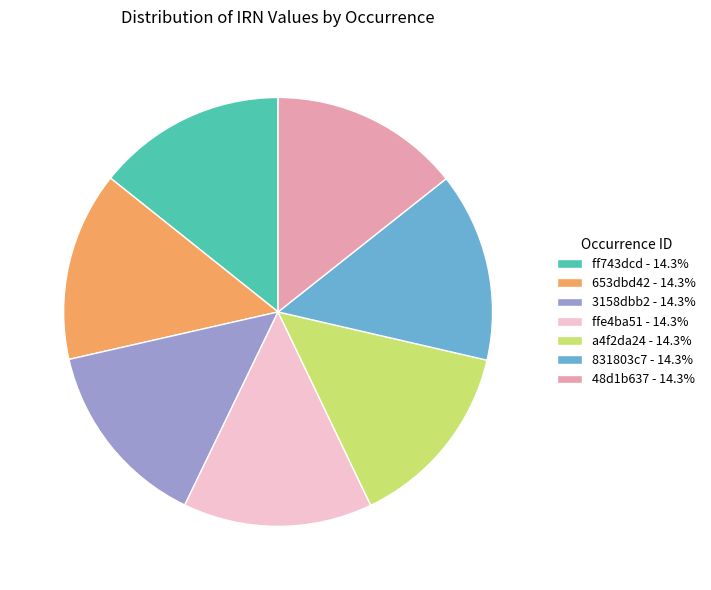

What is the ratio of the value at 653dbd42 - 14.3% to the value at ffe4ba51 - 14.3%?

1.0